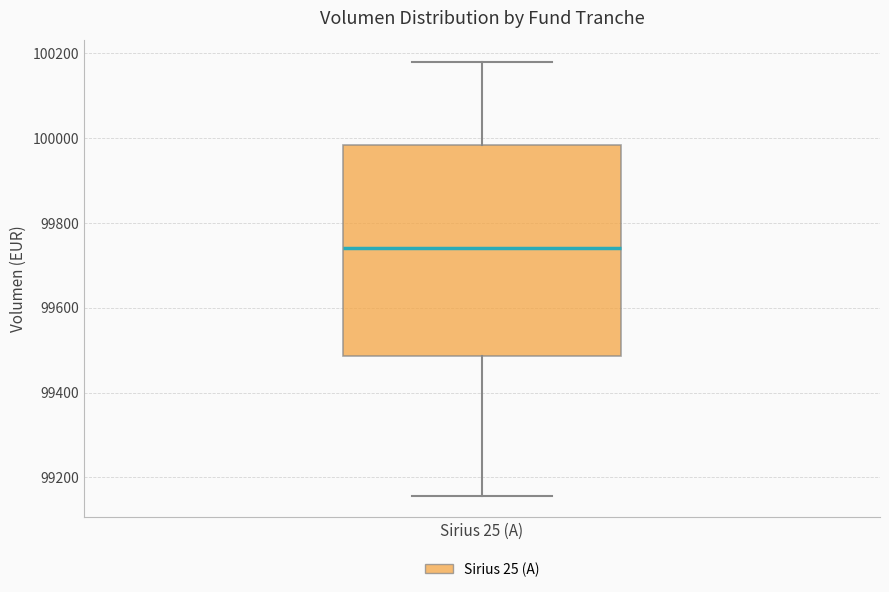

Read this box plot against the y-axis: the position of the median line, the range covered by the box, and the ends of both whiskers. The values are not printed on the chart, so give them approximately, as read against the axis.

median 99740, box 99480 to 99980, whiskers 99160 to 100180